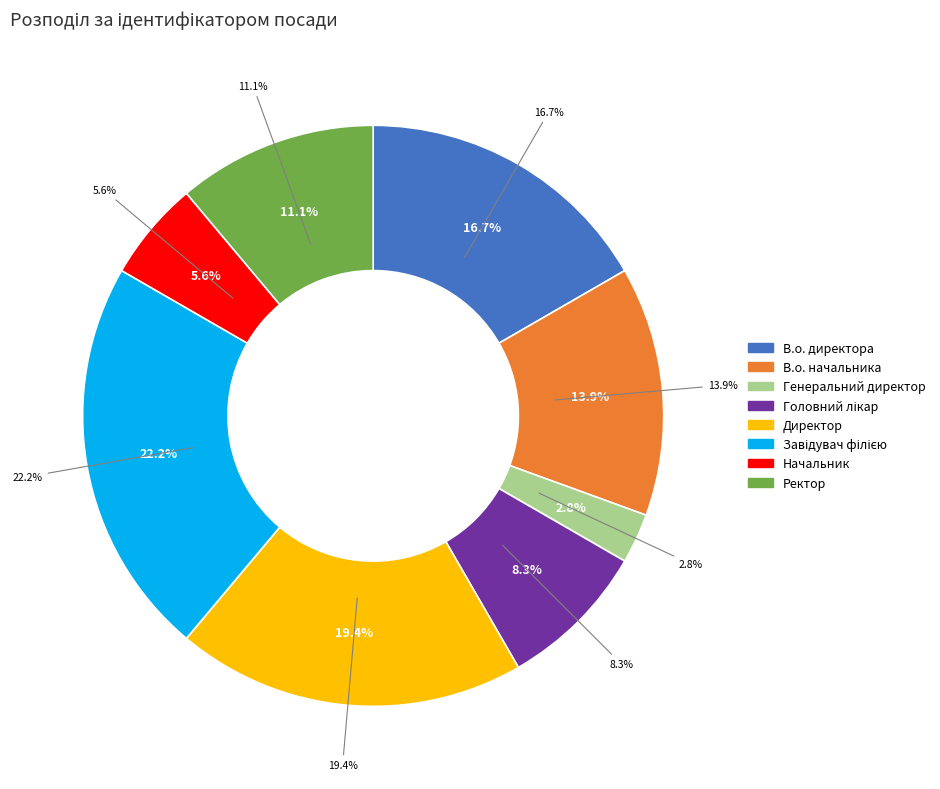

Which slice is the smallest?

Генеральний директор